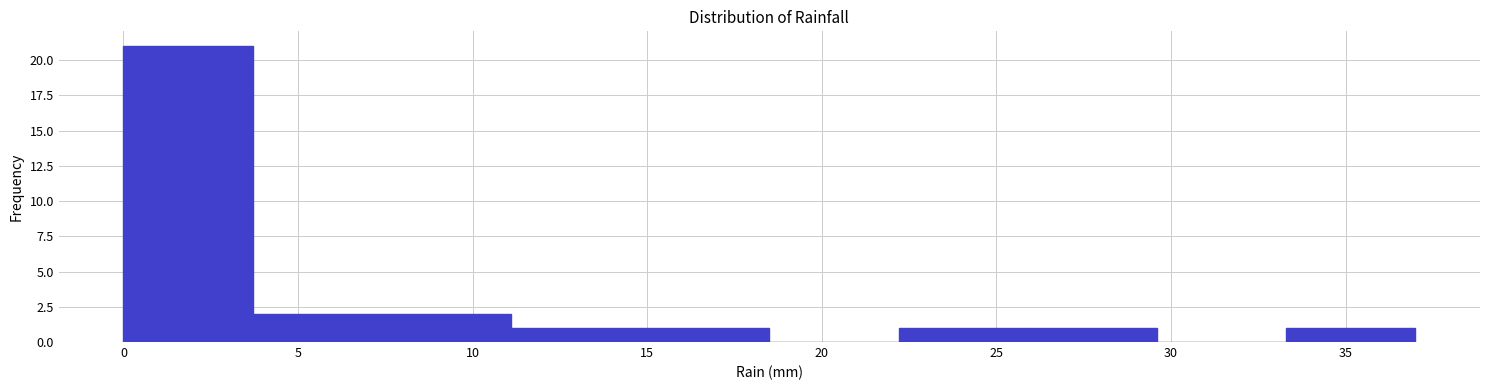

Which range on the x-axis has the tallest bar?

0.0 to 3.7